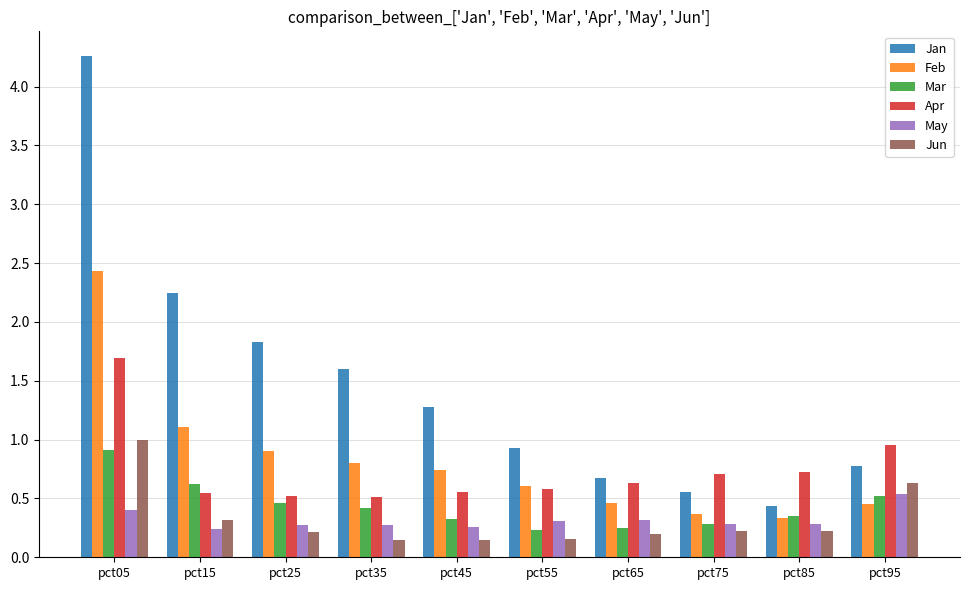

What is the difference between the highest and lowest values at pct25?

1.6